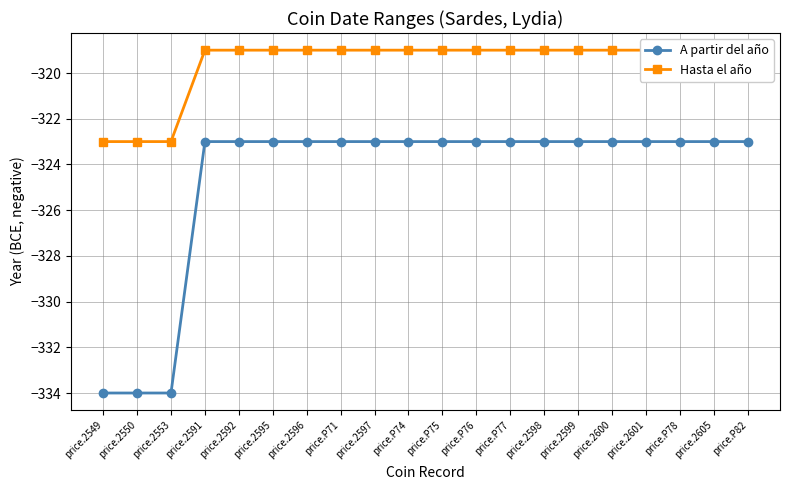

Does the chart display data point markers on the line(s)?

Yes